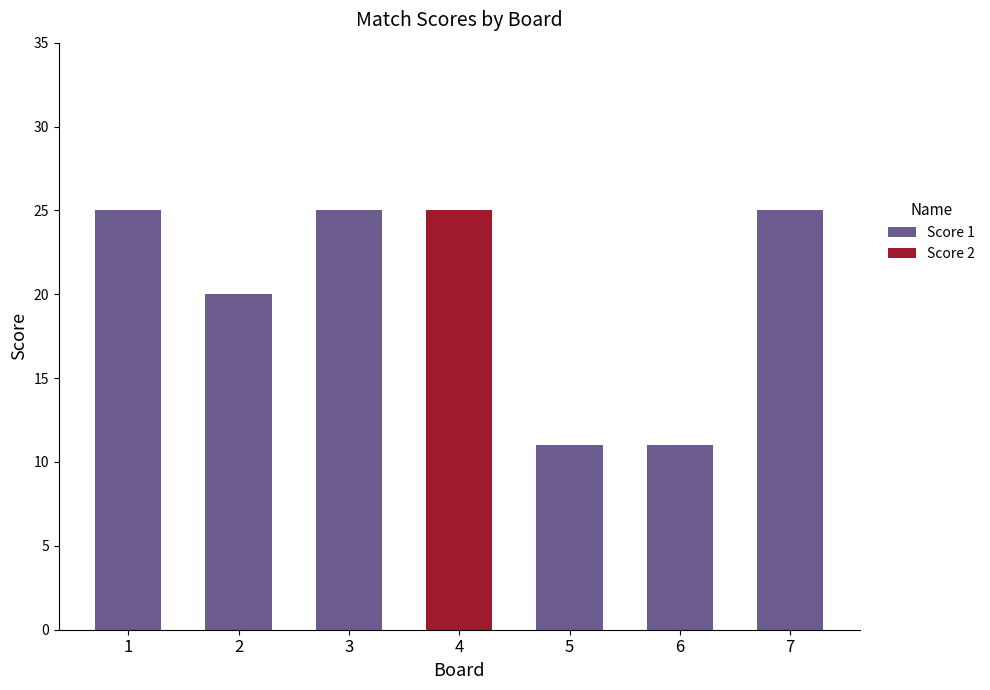

The value of Score 1 at 6 is 11. True or false?

True